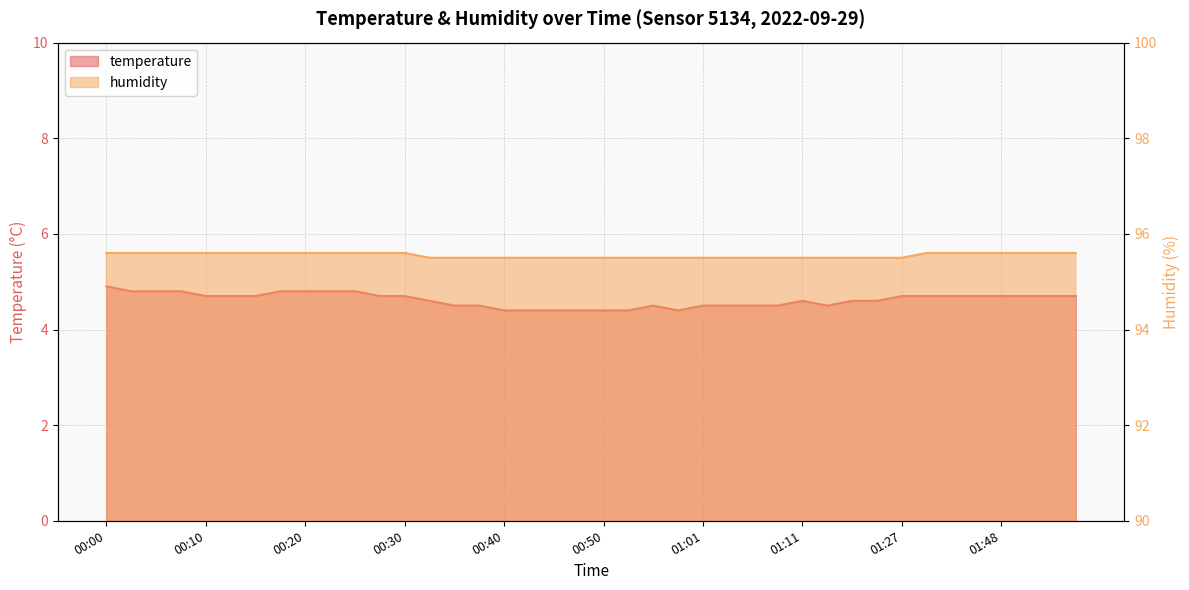

At 00:50, list the series in order from largest to smallest.

humidity, temperature